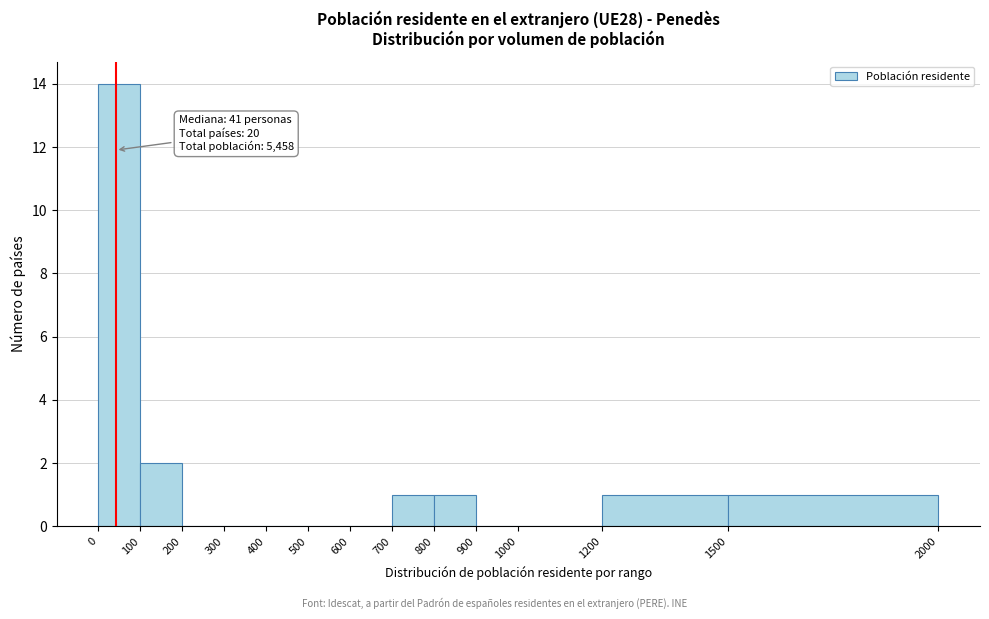

Over which range of the x-axis is the bar tallest?

0 to 100